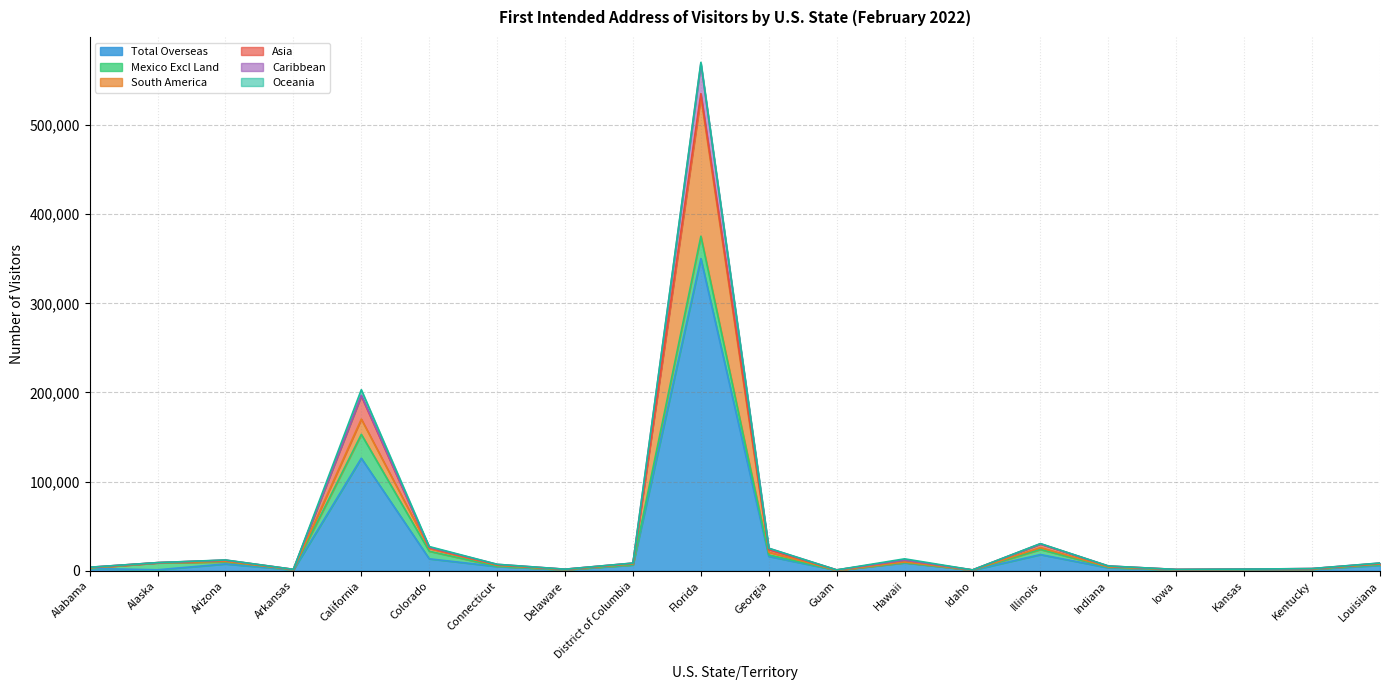

What is the total value across all series at Arkansas?

1557